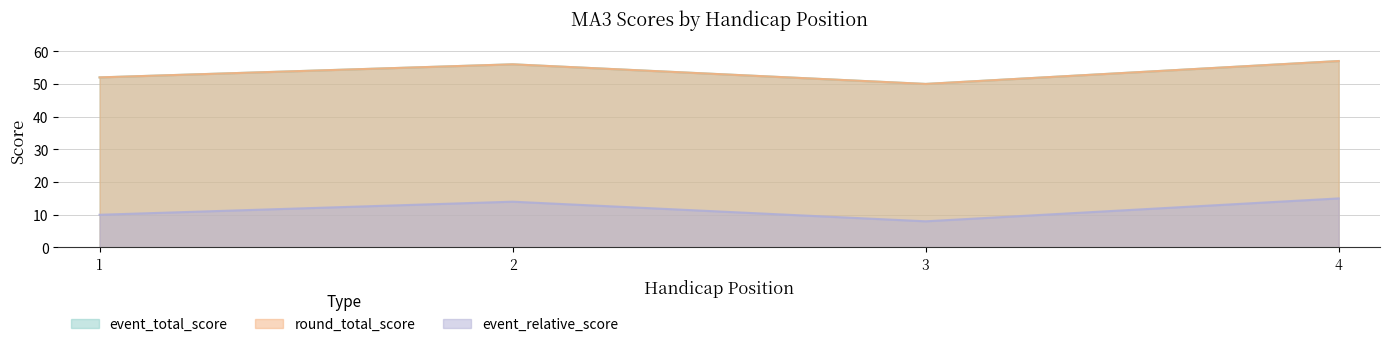

Which series changed the most between 1 and 2?

event_total_score